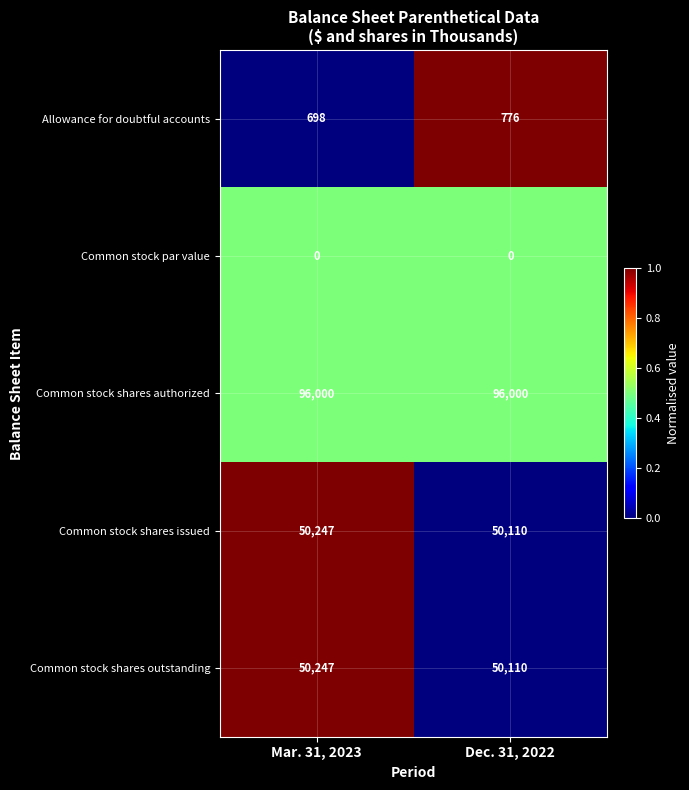

Reading left to right, transcribe all the data shown in this chart.

Allowance for doubtful accounts: 698	776
Common stock par value: 0	0
Common stock shares authorized: 96000	96000
Common stock shares issued: 50247	50110
Common stock shares outstanding: 50247	50110